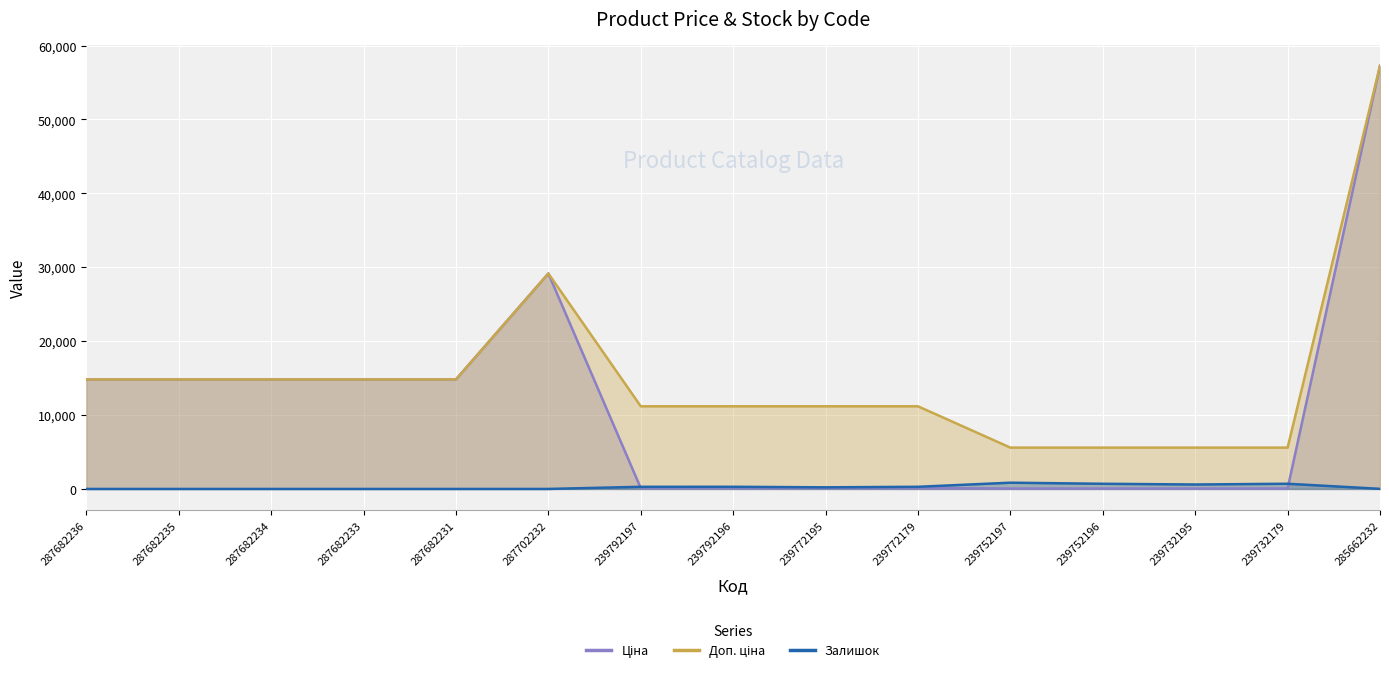

Does the chart display data point markers on the line(s)?

No